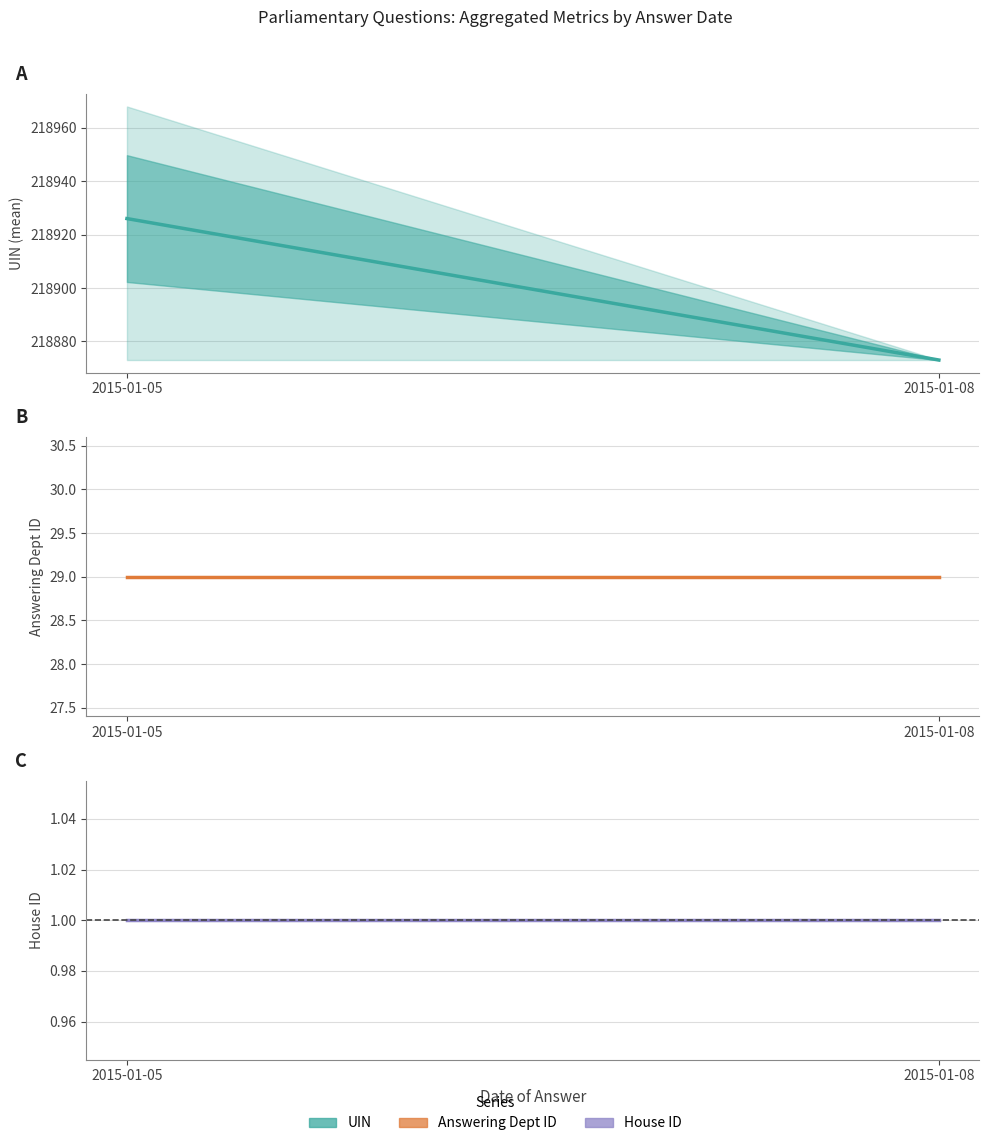

At how many categories does at least one series exceed 217230?

2